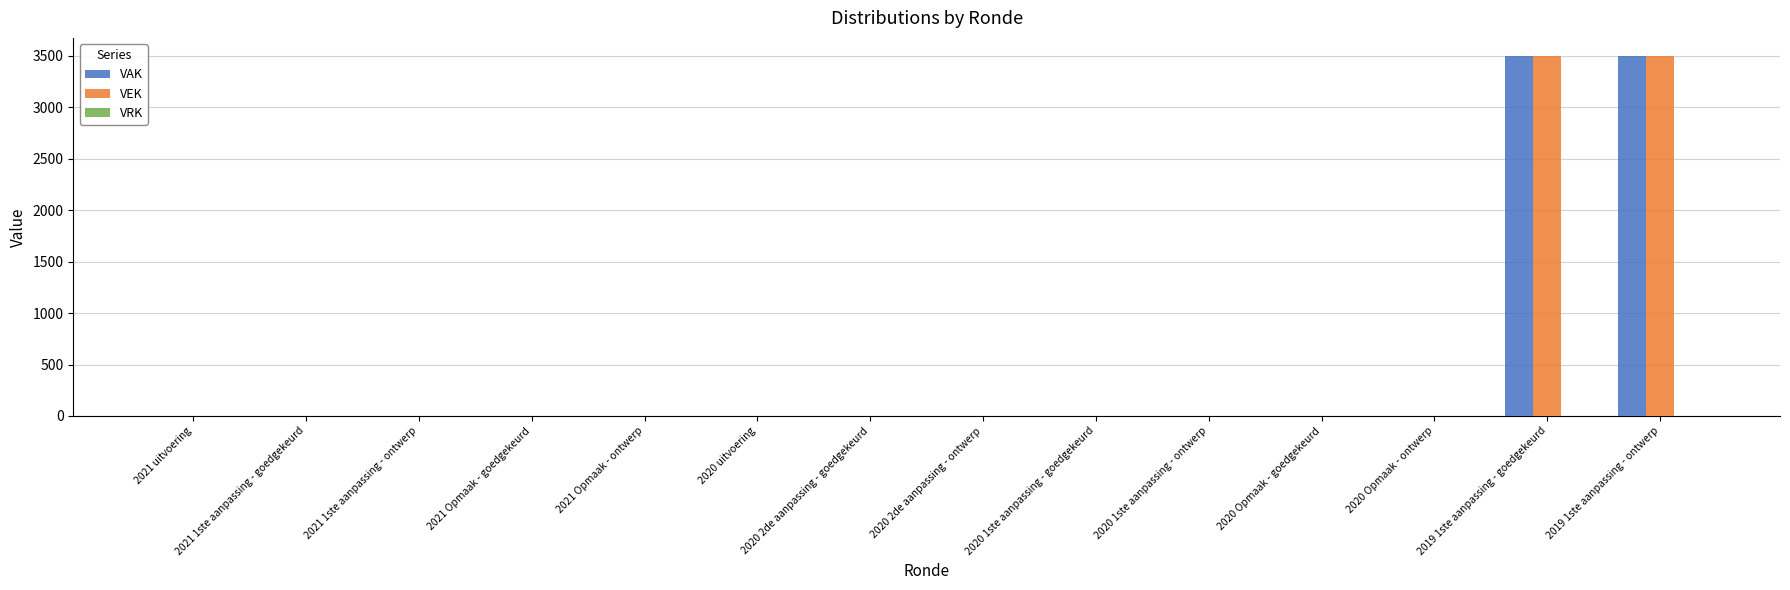

What is the greatest value displayed?

3500